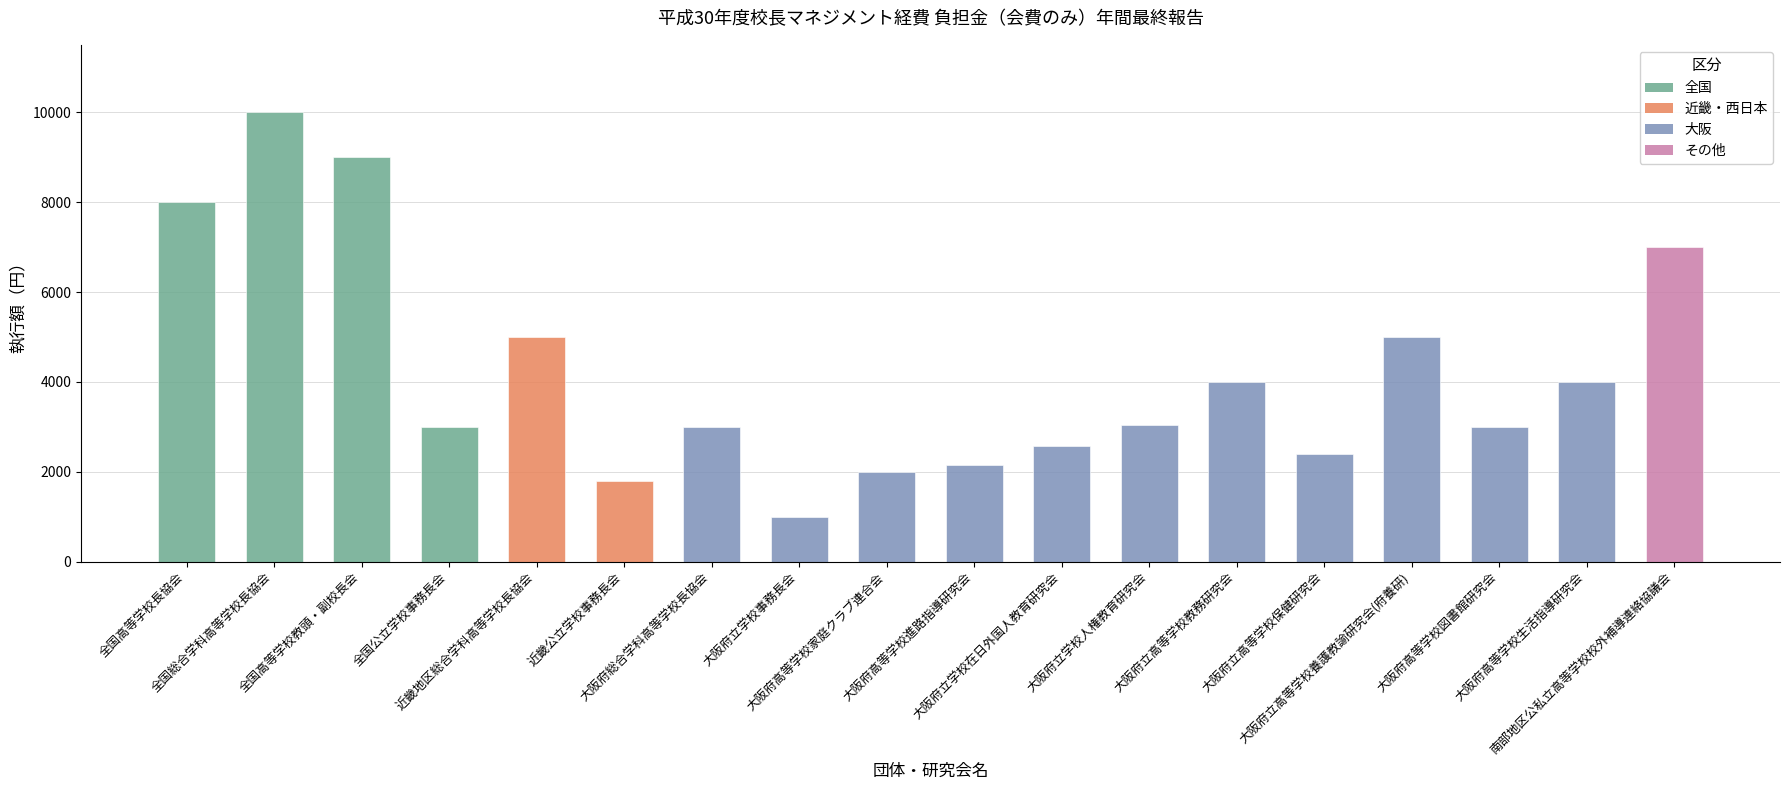

What is the label of the 7th bar from the right?

大阪府立学校人権教育研究会